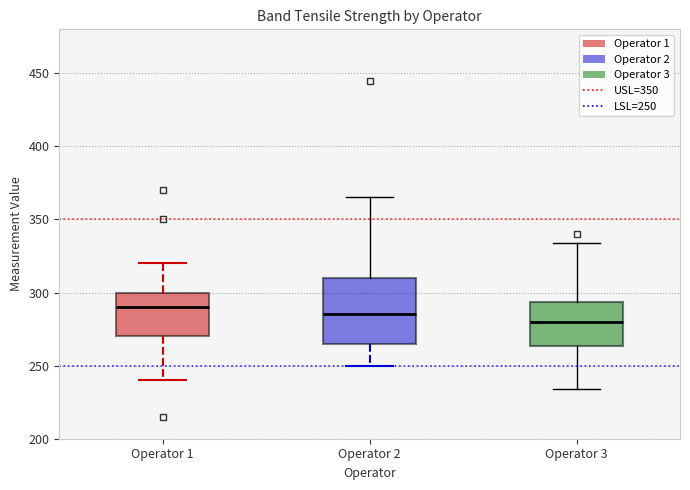

Comparing the boxes themselves (not the whiskers), which one is the tallest?

Operator 2